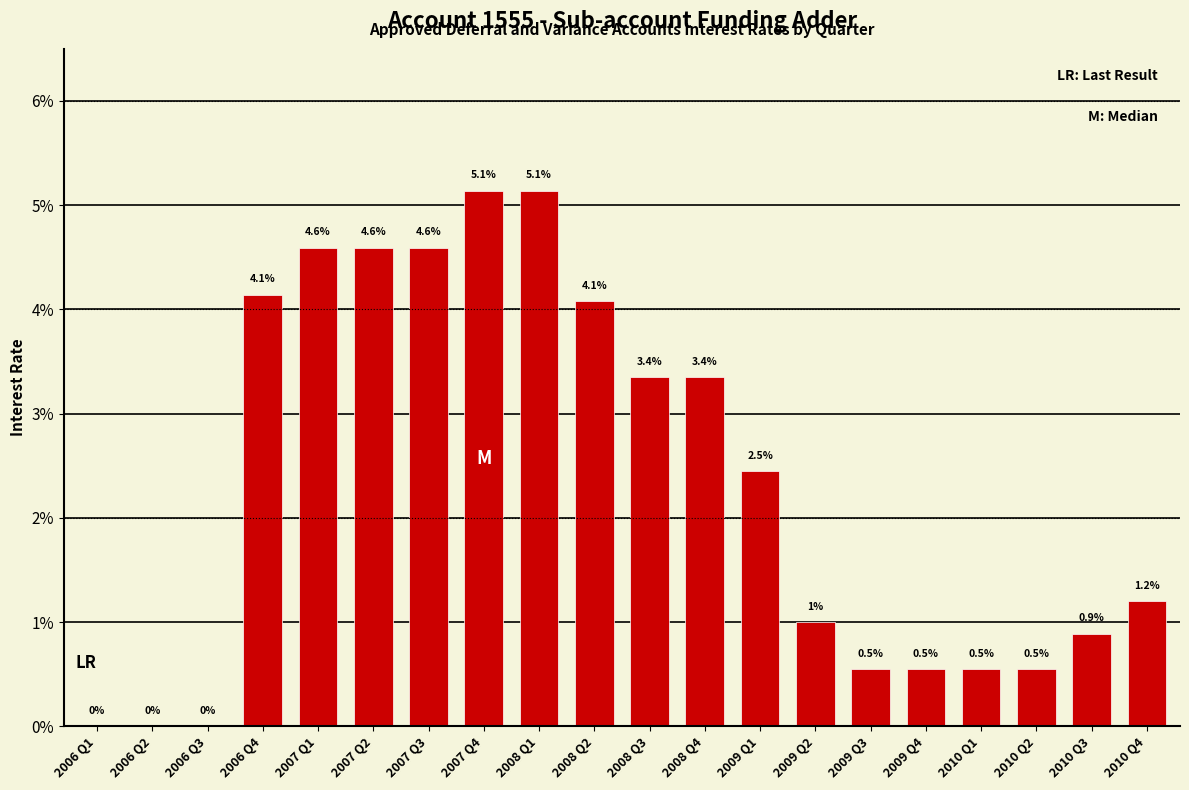

The chart shows a value of 0.0 at 2010 Q4. True or false?

False